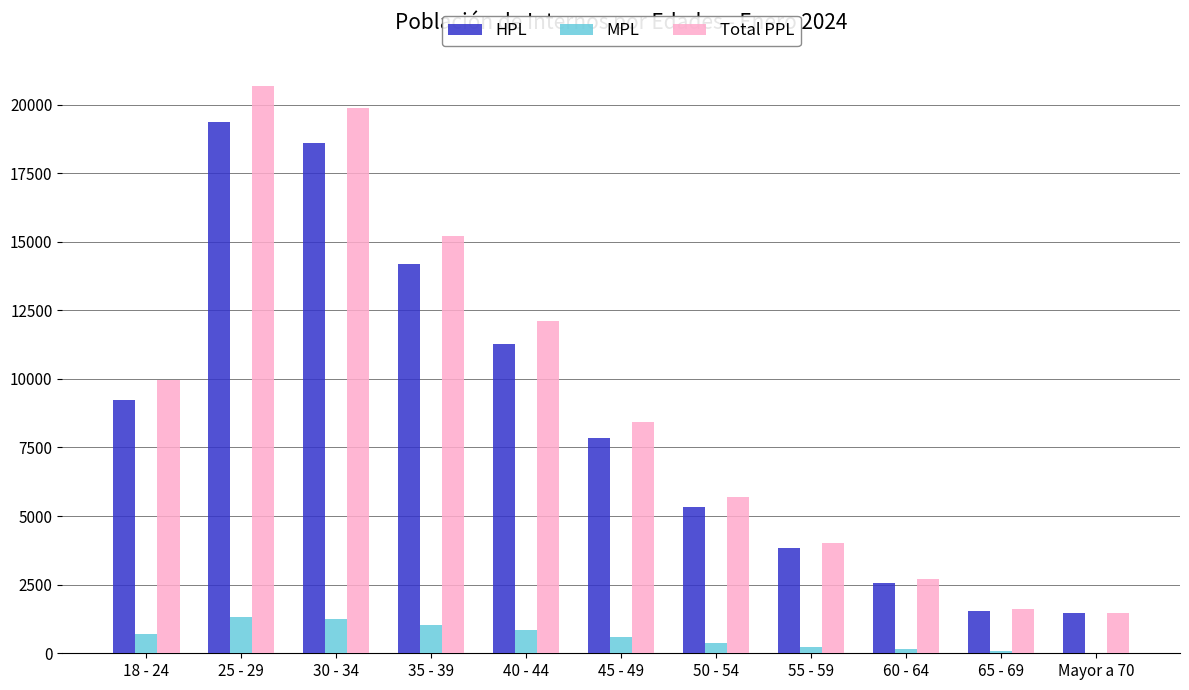

At which label is HPL closest to 10402?

40 - 44